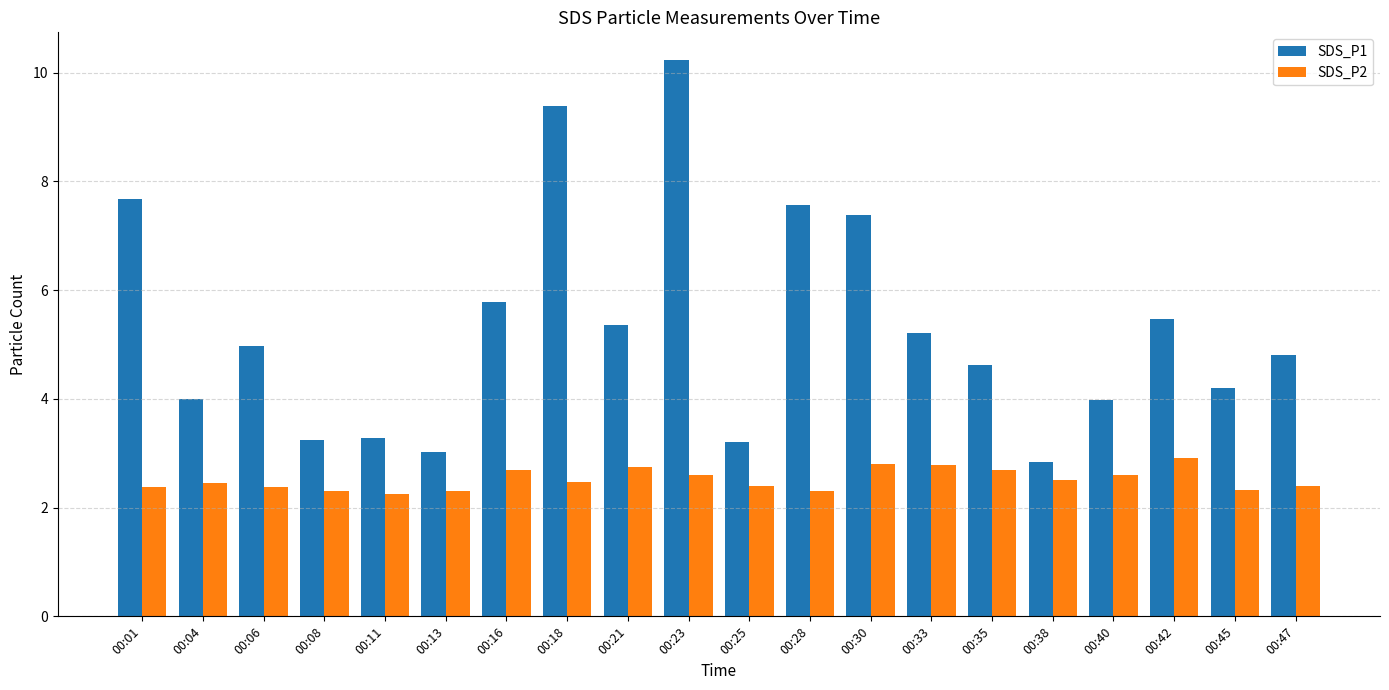

At which label does SDS_P1 first exceed 4?

00:01